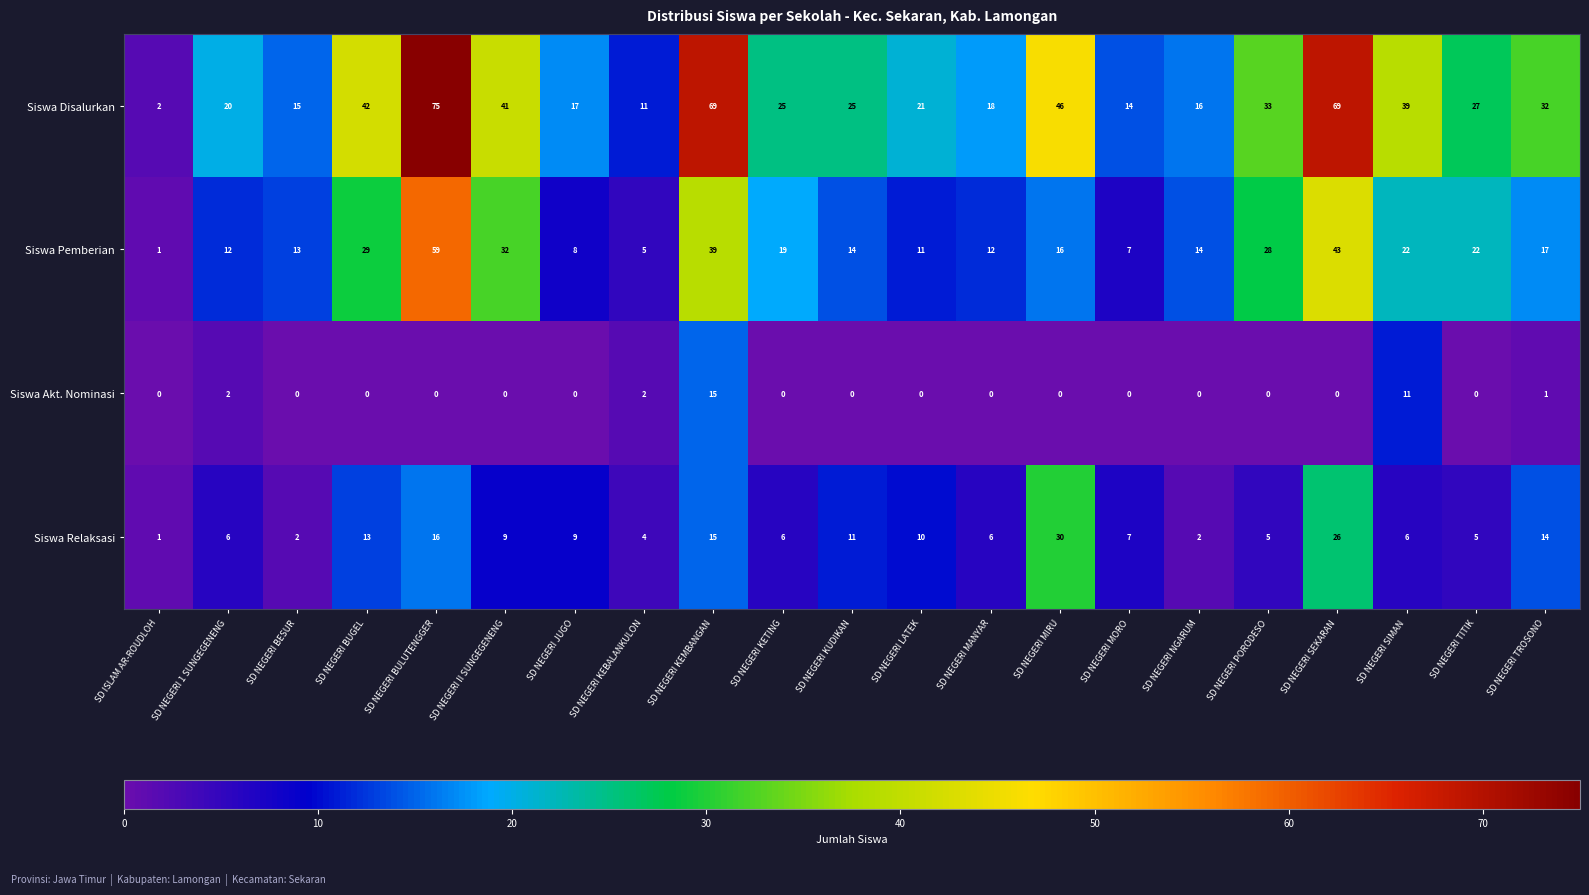

What is the difference between the highest and lowest values at SD NEGERI PORODESO?

33